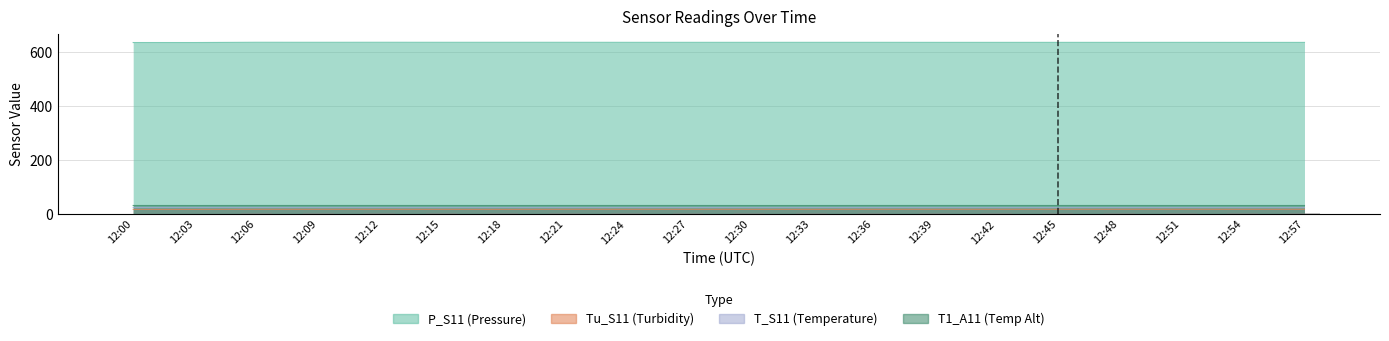

What is the difference between the P_S11 values at 12:06 and 12:24?

0.2